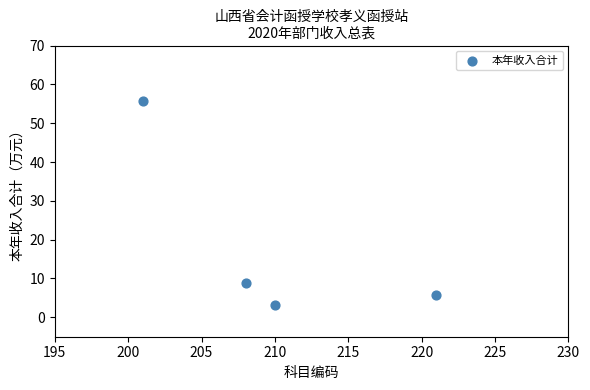

What Y value in the scatter plot is closest to 29?

8.7